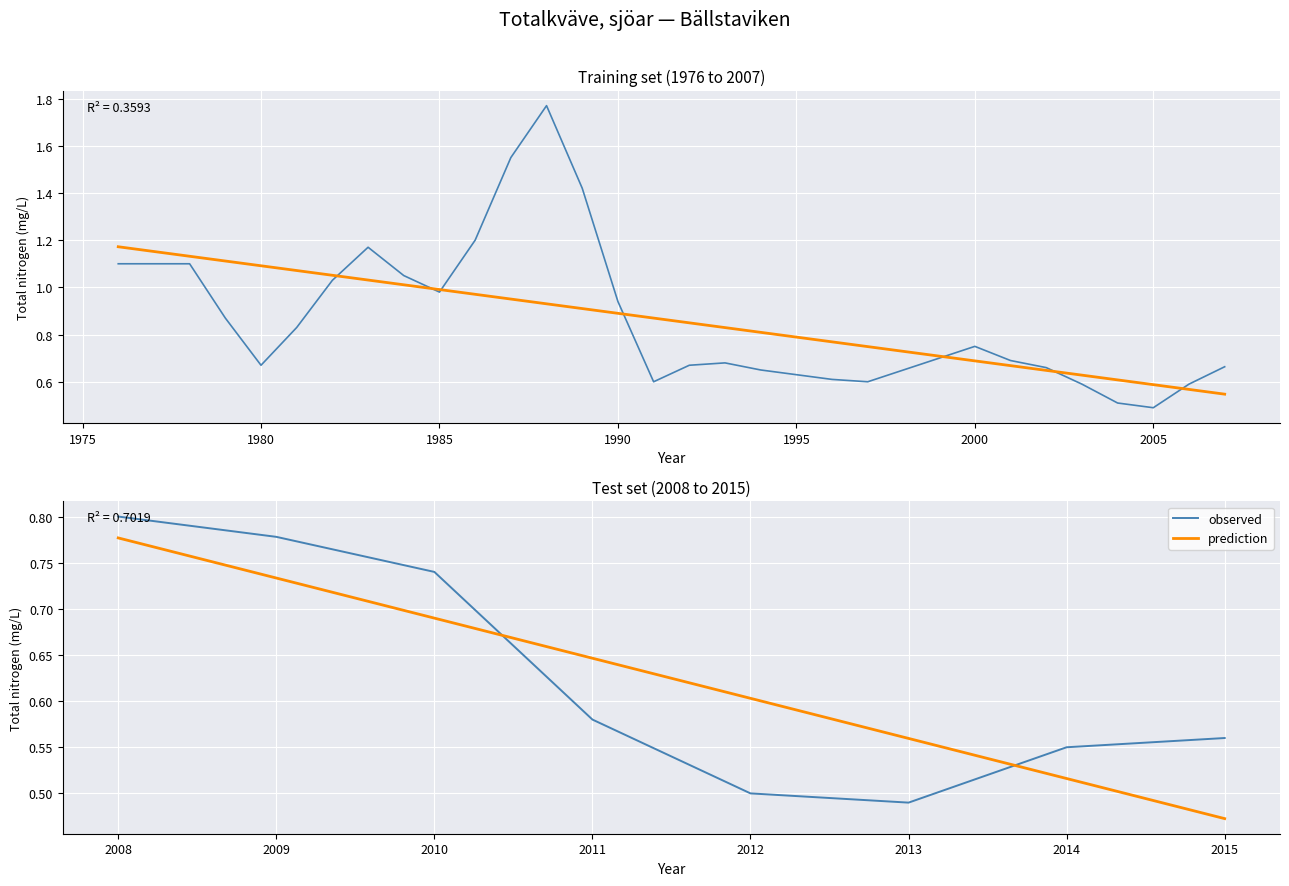

Reading right to left, extract all data points from this chart.

0.6	0.6	0.5	0.5	0.6	0.7	0.8	0.8	0.7	0.6	0.5	0.5	0.6	0.7	0.7	0.8	0.7	0.7	0.6	0.6	0.6	0.7	0.7	0.7	0.6	0.9	1.4	1.8	1.6	1.2	1.0	1.1	1.2	1.0	0.8	0.7	0.9	1.1	1.1	1.1